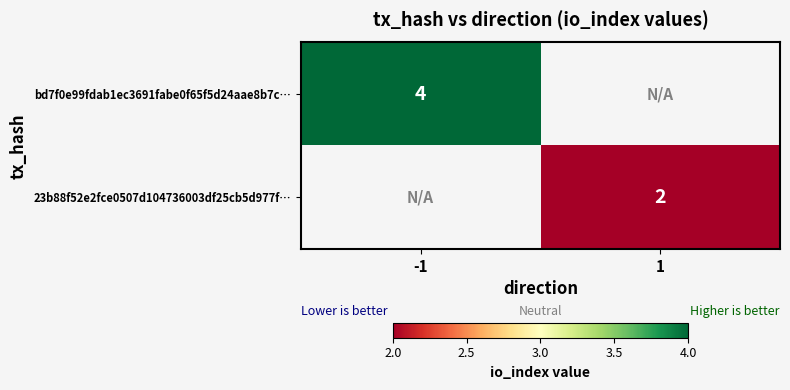

Is the value of 23b88f52e2fce0507d104736003df25cb5d977f… at -1 greater than the value of bd7f0e99fdab1ec3691fabe0f65f5d24aae8b7c… at 1?

No